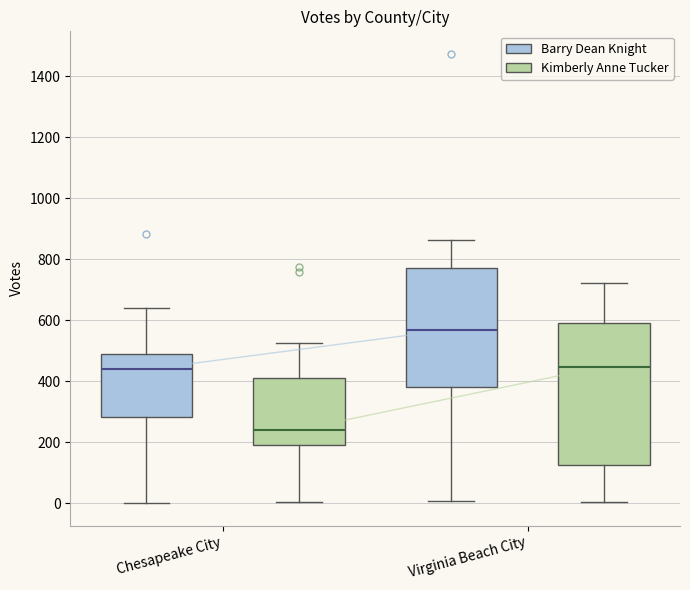

Which box is the tallest, from its lower edge to its upper edge?

Virginia Beach City (Kimberly Anne Tucker)